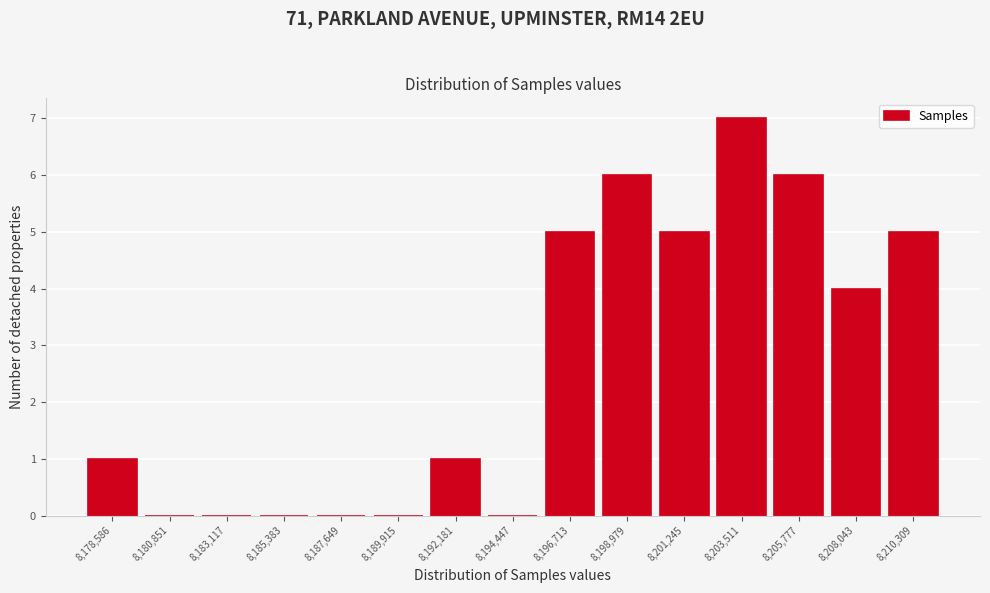

Reading left to right, list all the values displayed in this chart.

8,178,586=1	8,180,851=0	8,183,117=0	8,185,383=0	8,187,649=0	8,189,915=0	8,192,181=1	8,194,447=0	8,196,713=5	8,198,979=6	8,201,245=5	8,203,511=7	8,205,777=6	8,208,043=4	8,210,309=5